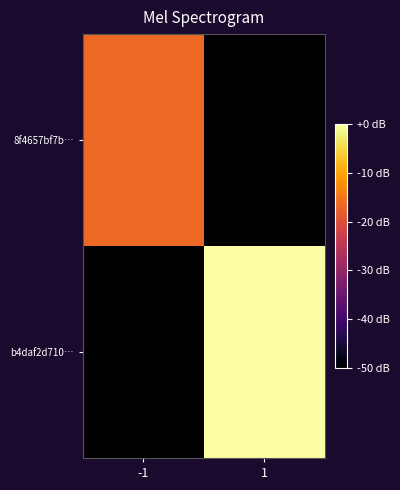

Reading left to right, transcribe all the data shown in this chart.

8f4657bf7b…: -1=-16.7	1=-50.0
b4daf2d710…: -1=-50.0	1=0.0